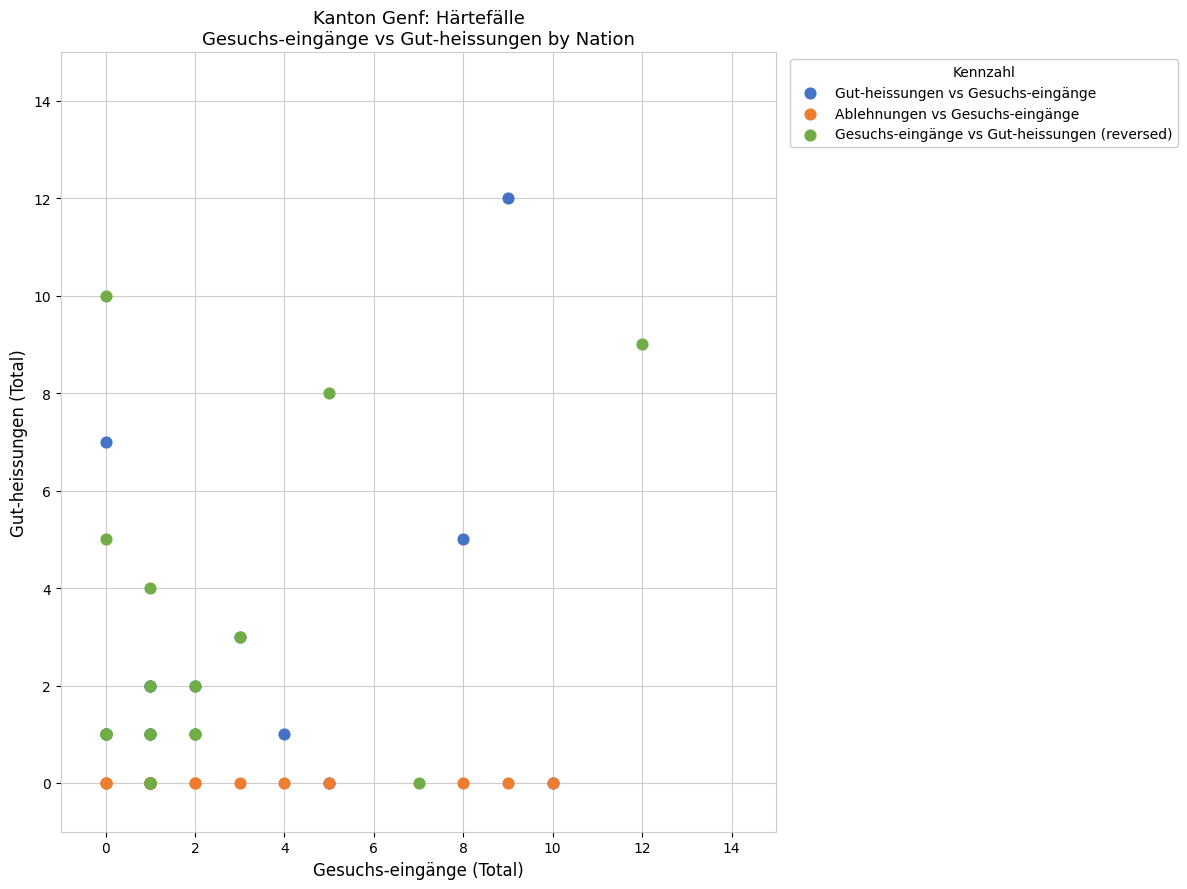

Which series contains the highest Y value?

Gut-heissungen vs Gesuchs-eingänge